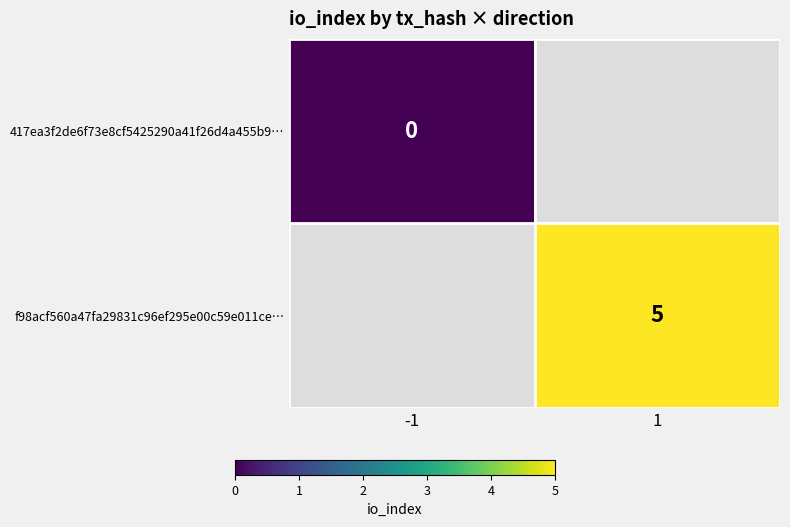

The value of f98acf560a47fa29831c96ef295e00c59e011ce… at 1 is 5. True or false?

True